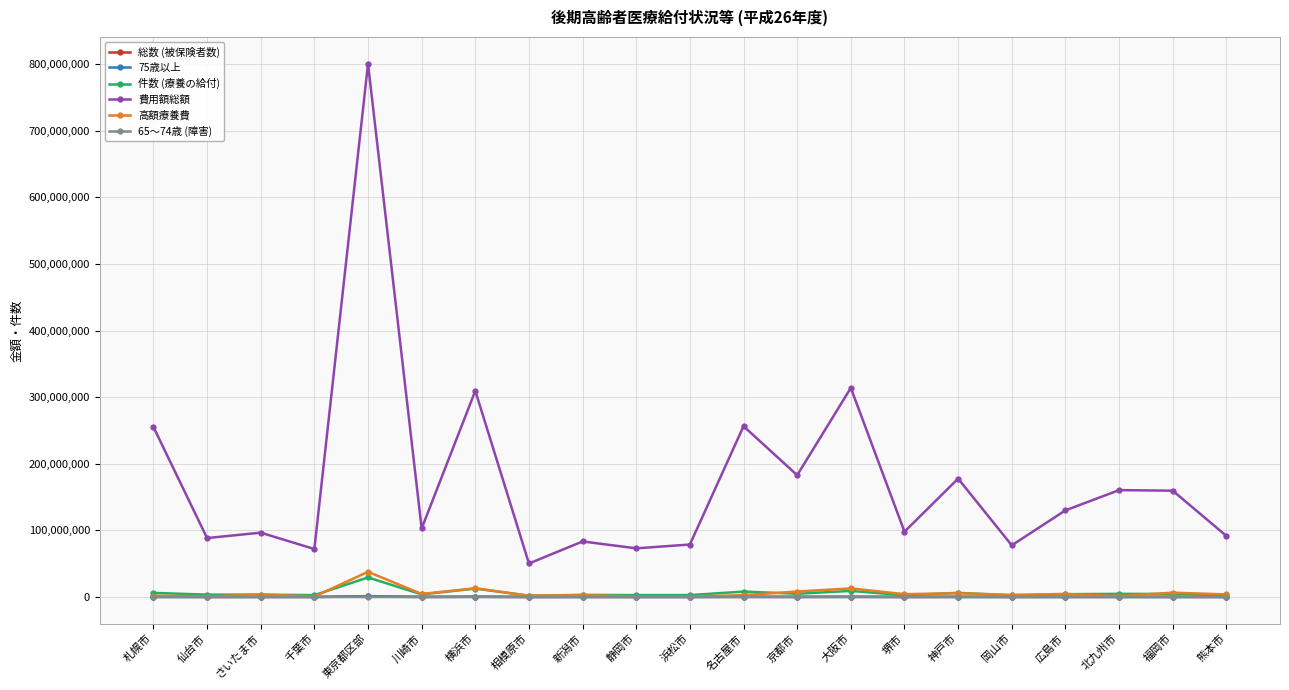

Where is 総数 (被保険者数) nearest to the value 484694?

横浜市